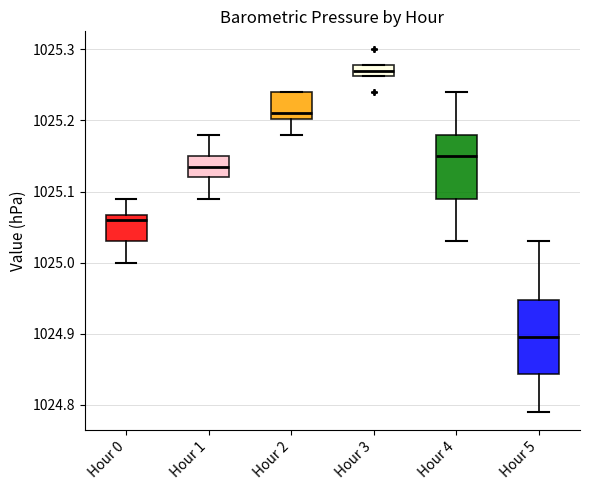

Which box's median line is the lowest?

Hour 5